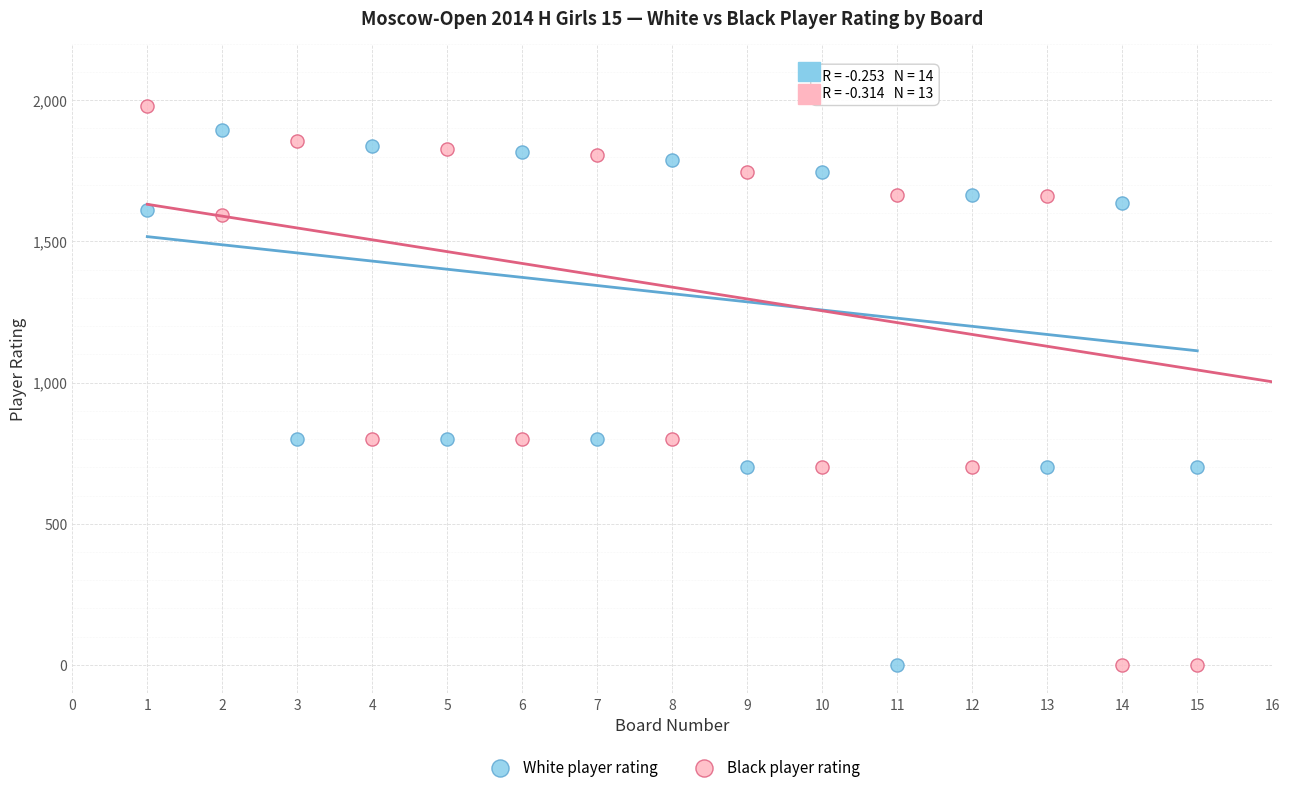

What is the X range (max minus min) for the scatter plot?

14